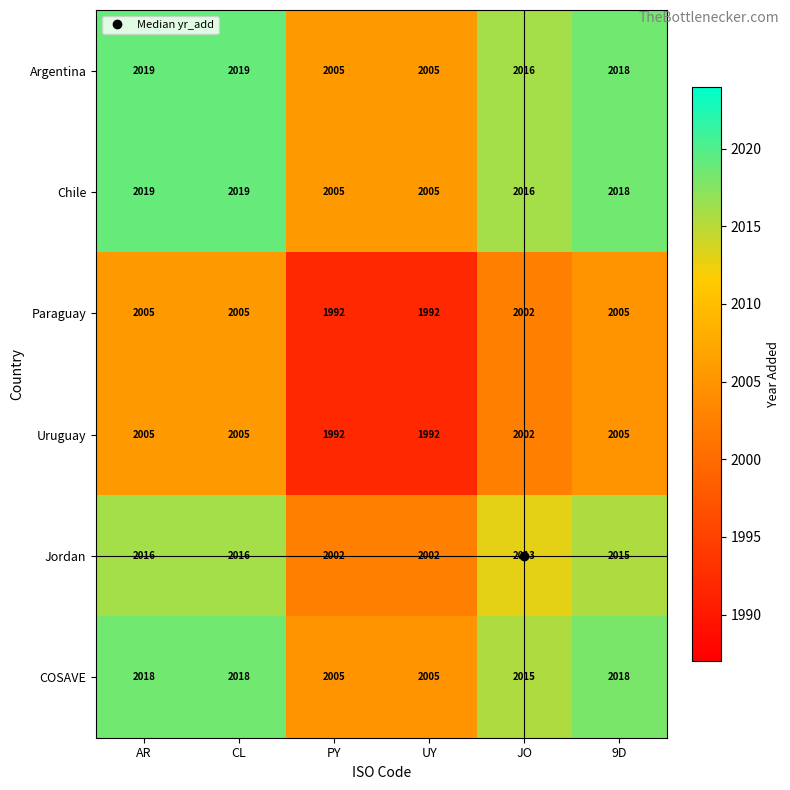

What is the highest value of the Uruguay series?

2005